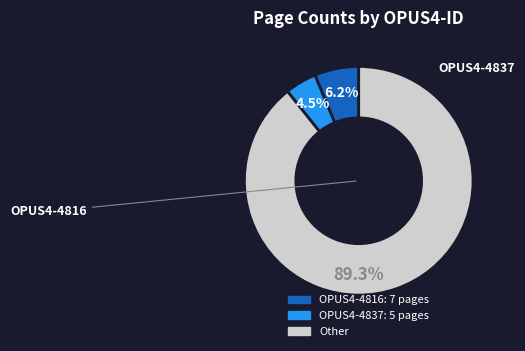

Is there any slice that represents more than half of the pie?

Yes